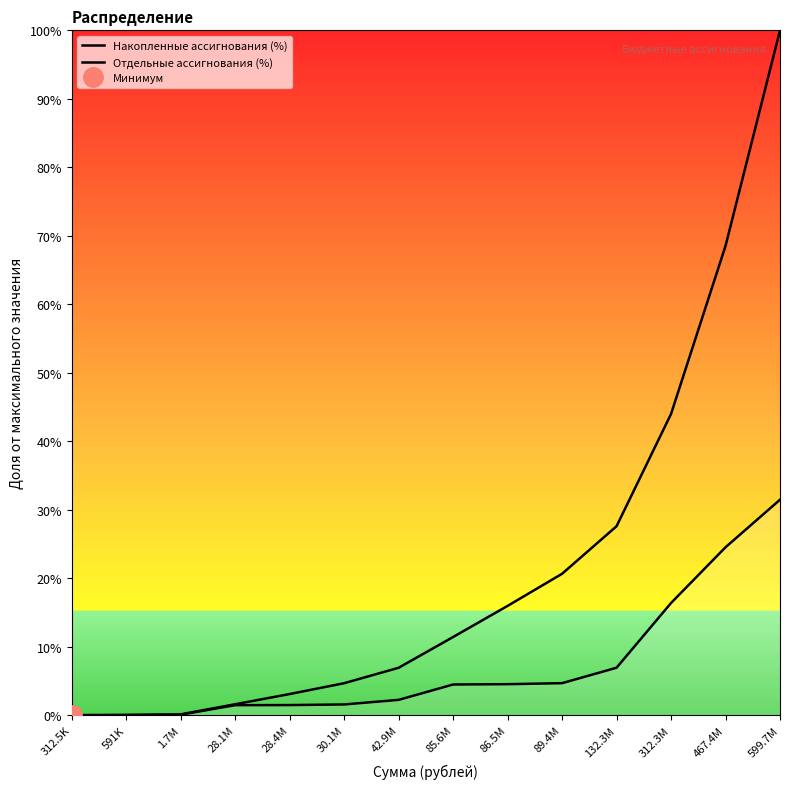

What is the label of the 7th point from the right?

85.6M